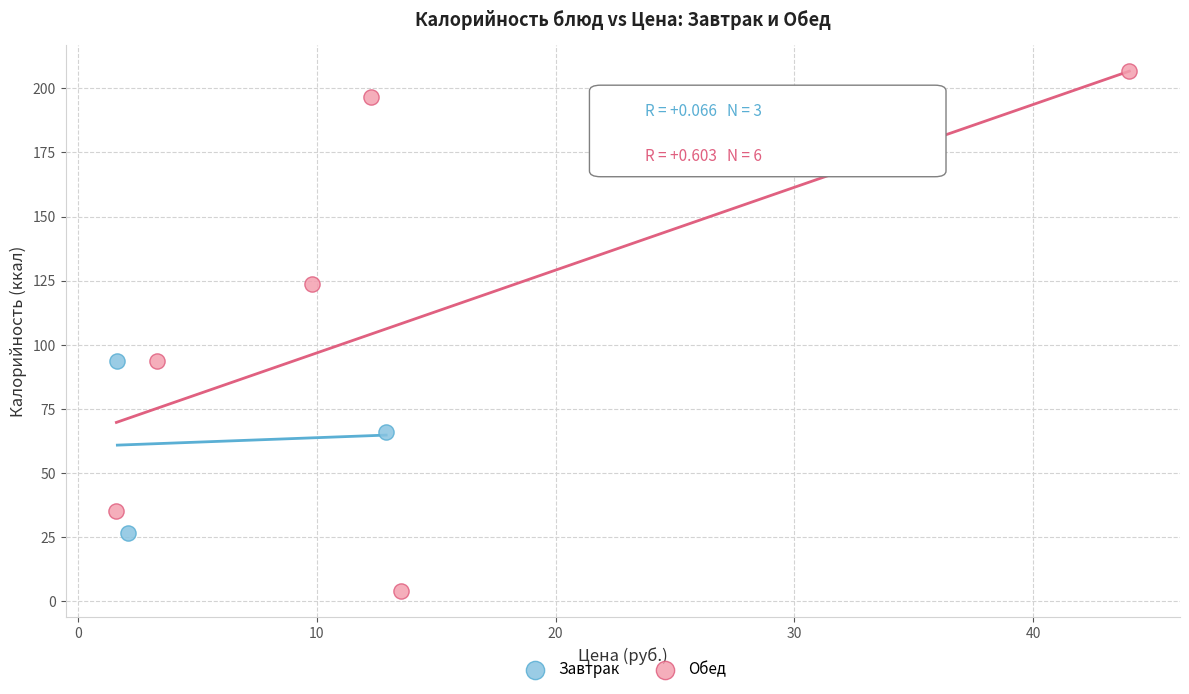

Which series has the largest Y range (max minus min)?

Обед